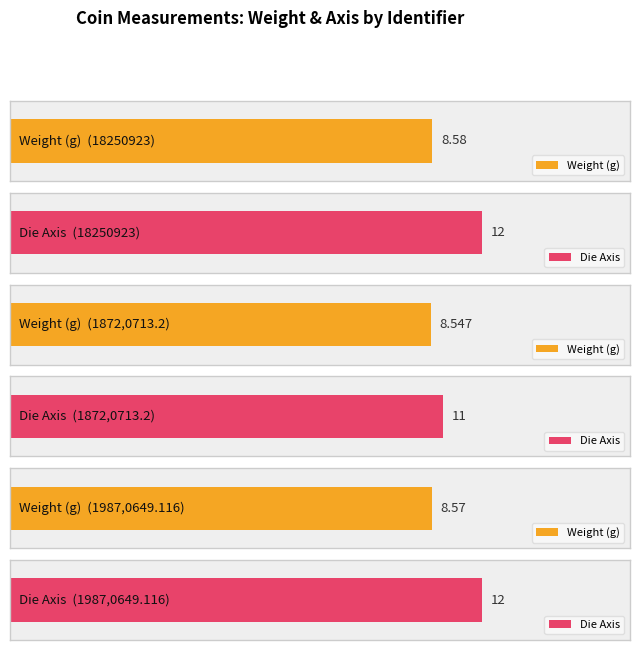

Between 1872,0713.2 and 1987,0649.116, which is larger?

1987,0649.116